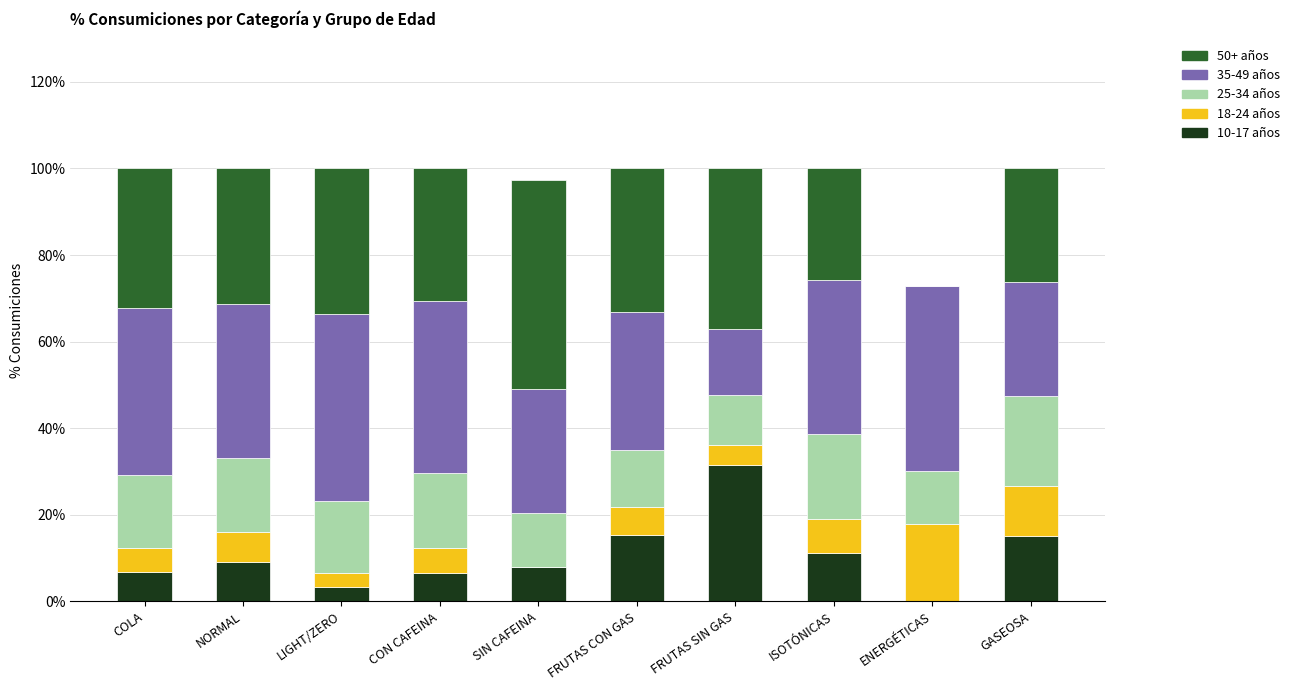

Which category has the highest value in the 10-17 años series?

FRUTAS SIN GAS